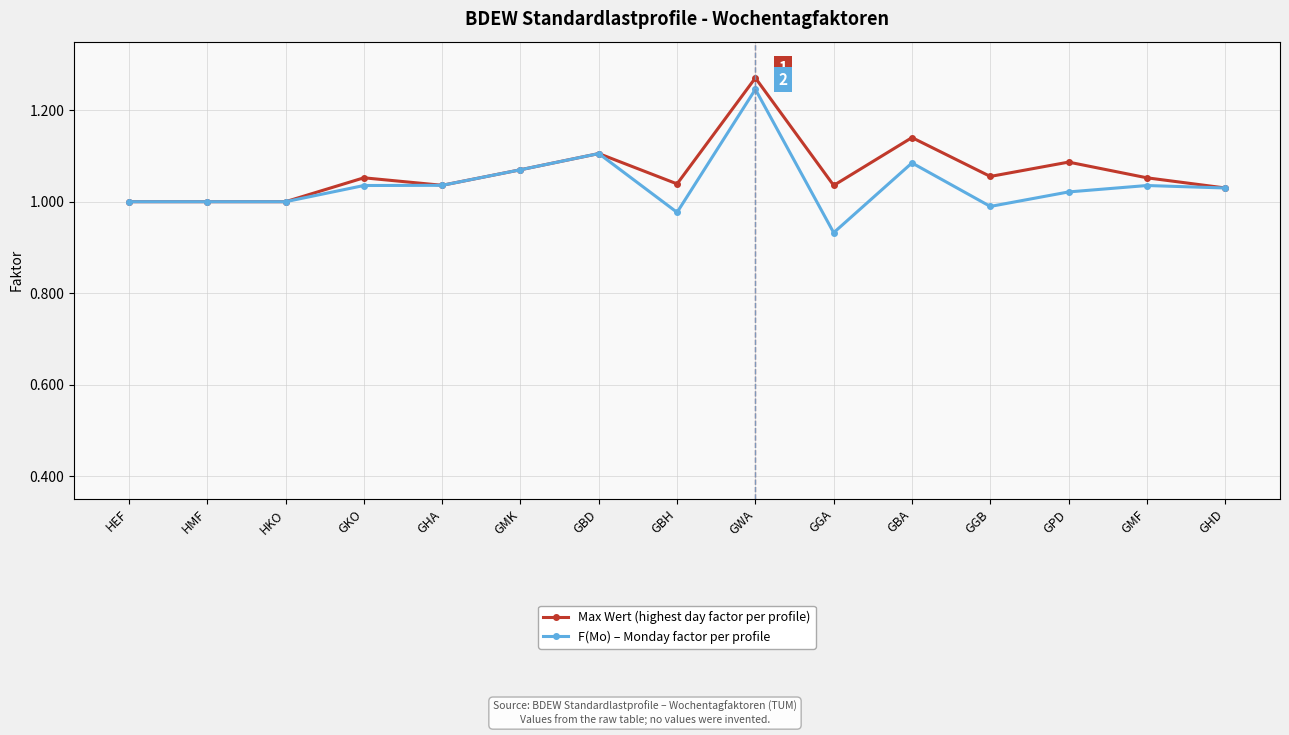

What position from the right is GHA?

11